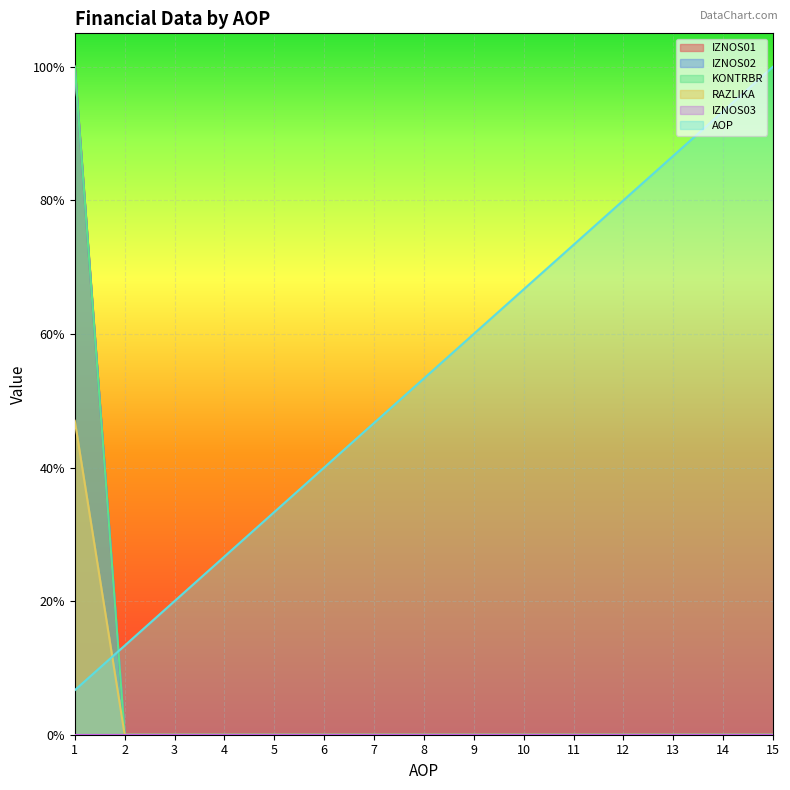

The KONTRBR series shows 0.8 at 1. True or false?

False